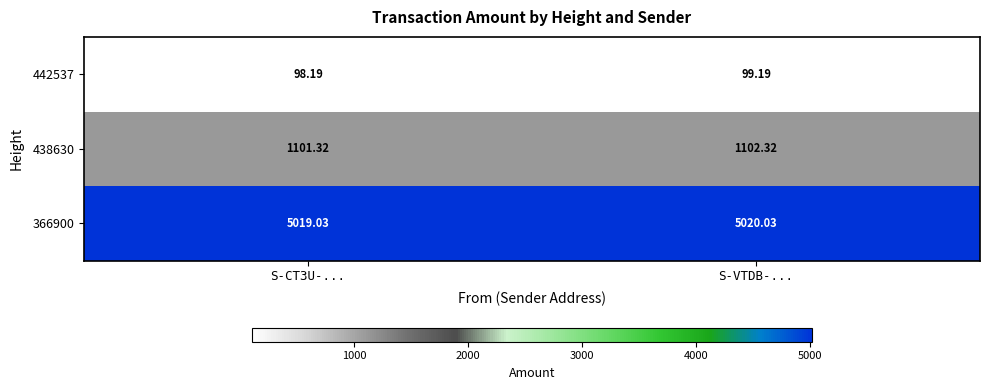

At which category does the chart reach its minimum across all series?

S-CT3U-...